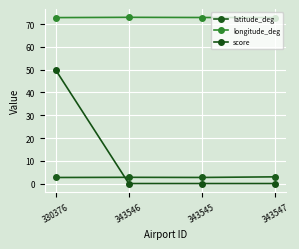

What is the label of the 2nd point from the left?

343546